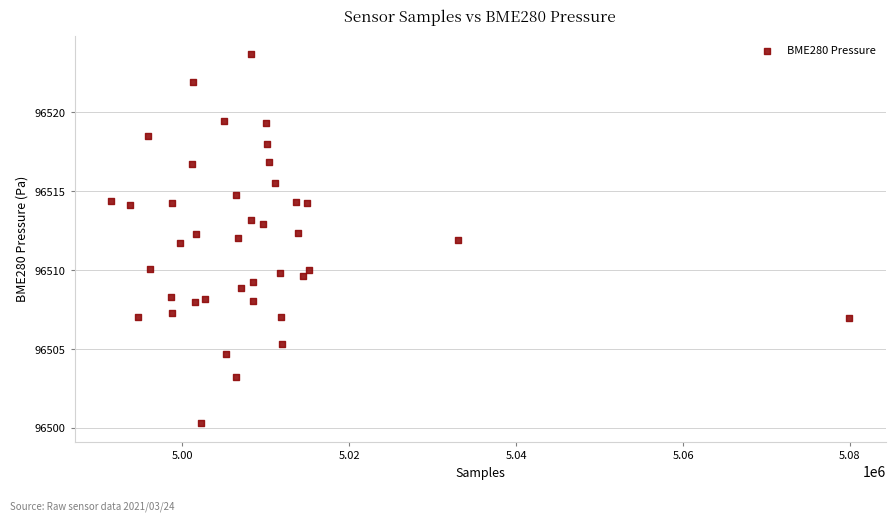

What is the range of Y values (max minus min)?

23.4